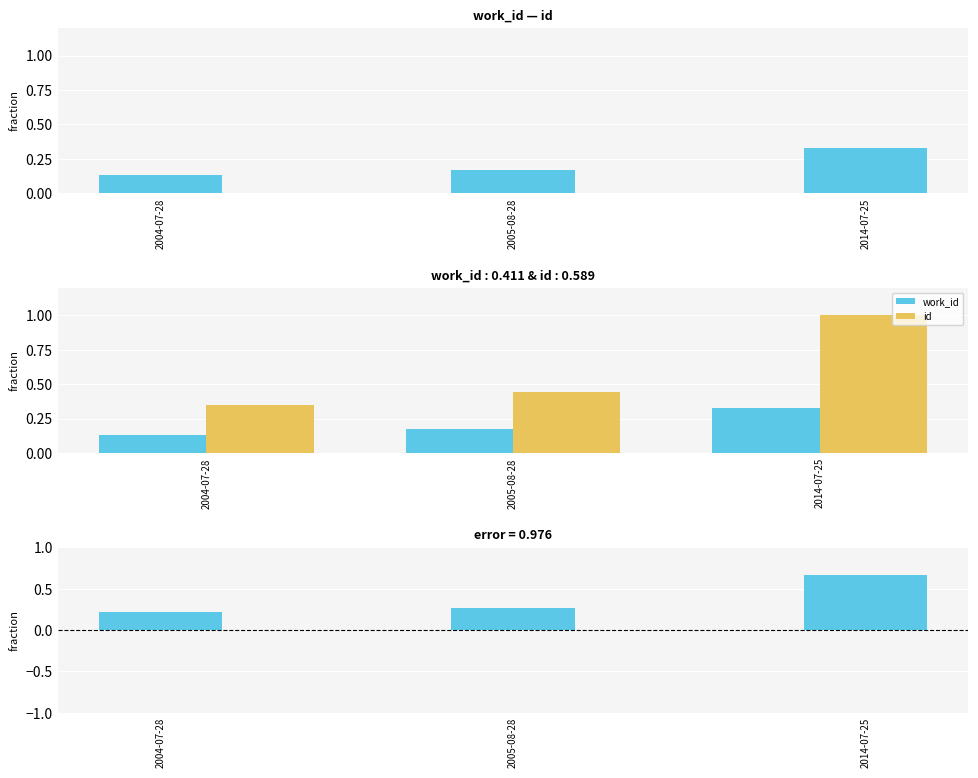

At how many categories does at least one series exceed 0?

3